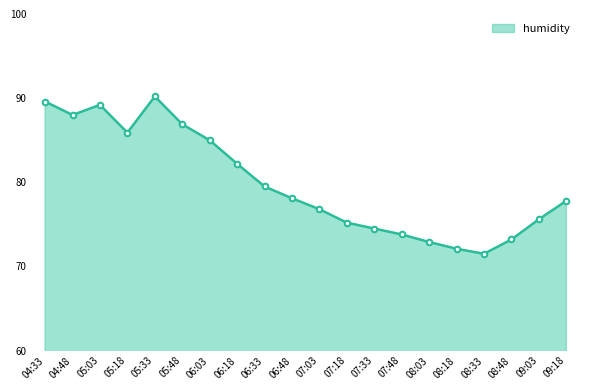

What is the minimum value shown in the chart?

71.5